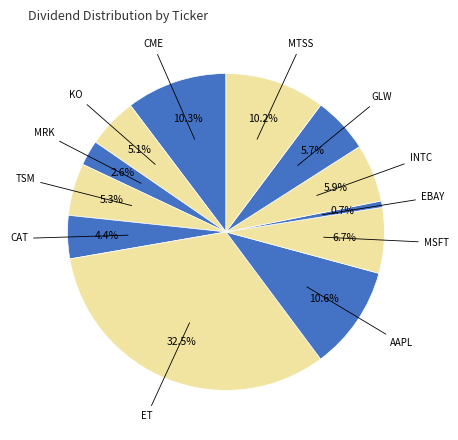

How many segments does this pie chart have?

12